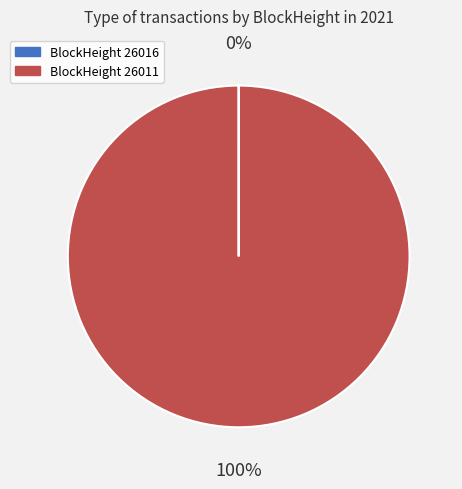

Which slice is the largest?

BlockHeight 26011